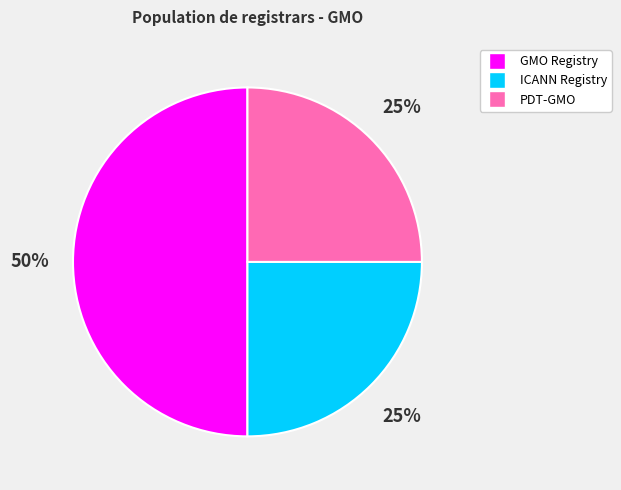

The ICANN Registry slice represents 18% of the pie. True or false?

False